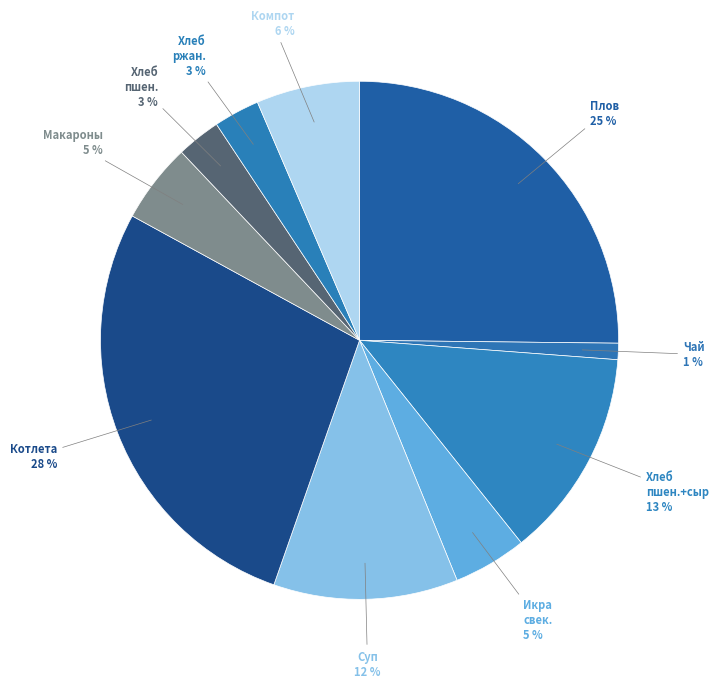

How many segments does this pie chart have?

10